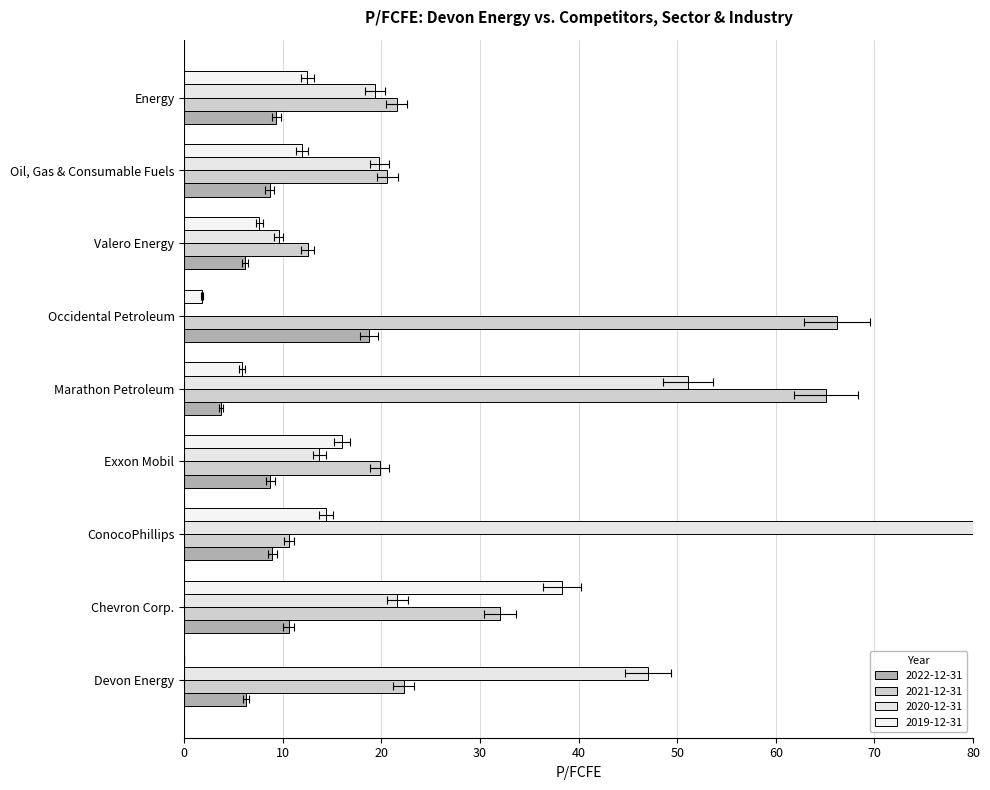

How many groups of bars are there?

9